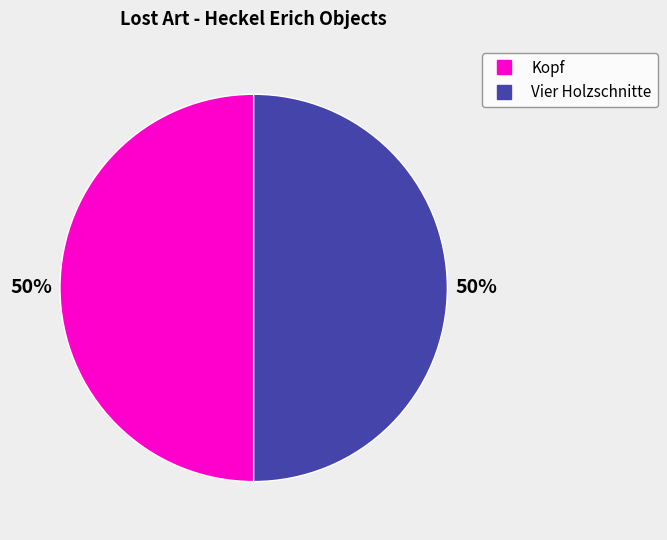

To the nearest percent, what is the combined percentage of Vier Holzschnitte and Kopf?

100%